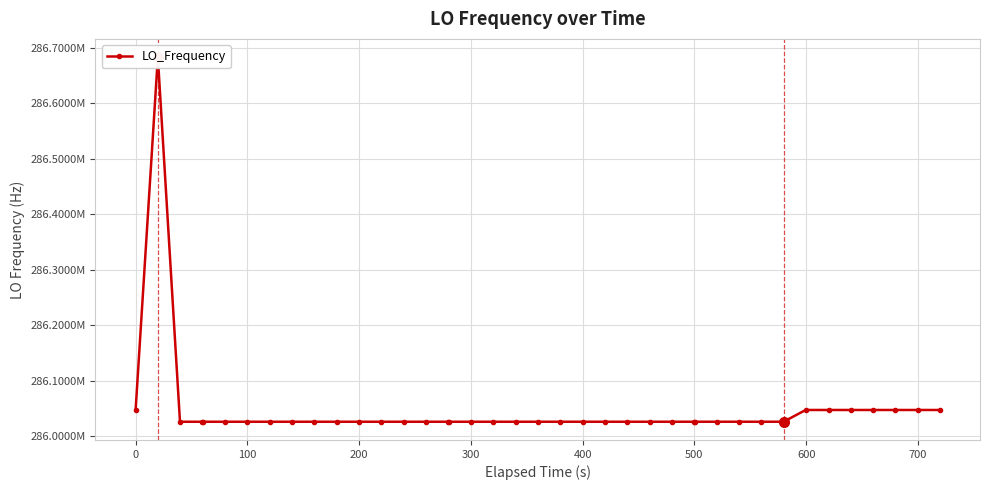

How many data points does each series have?

40